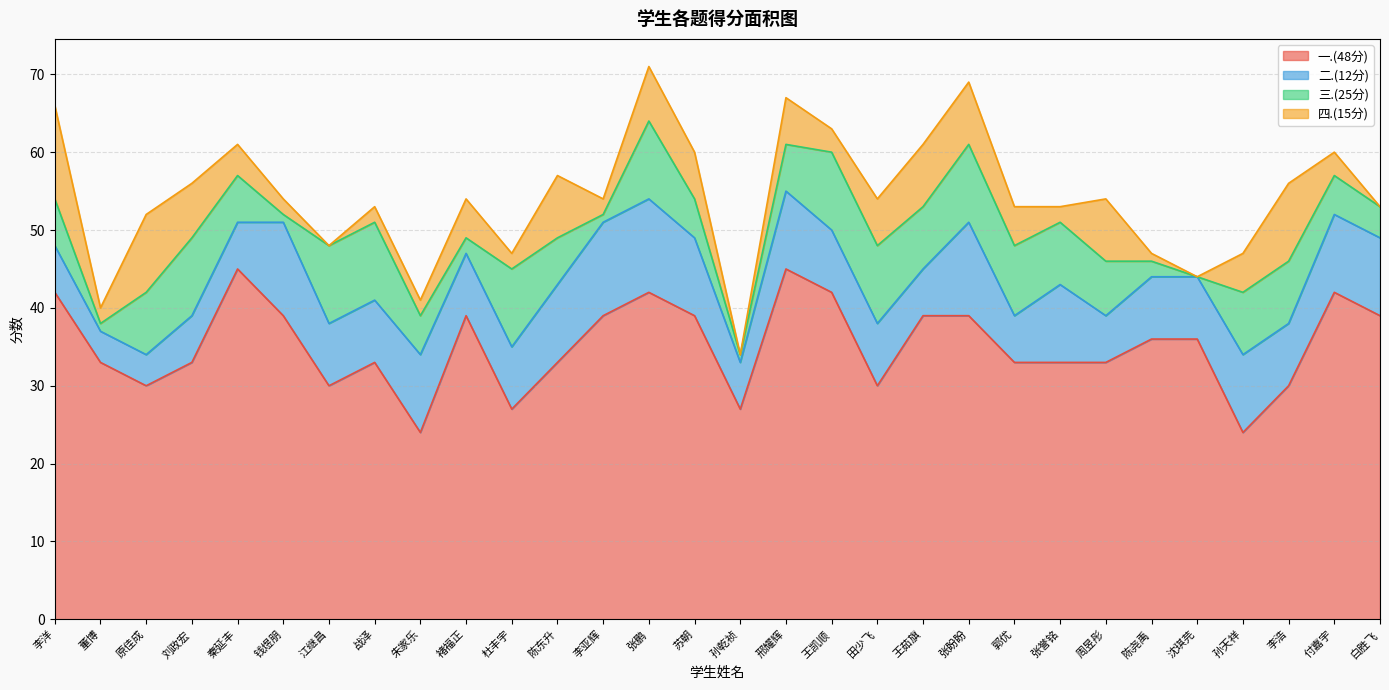

Does the chart have visible grid lines?

Yes